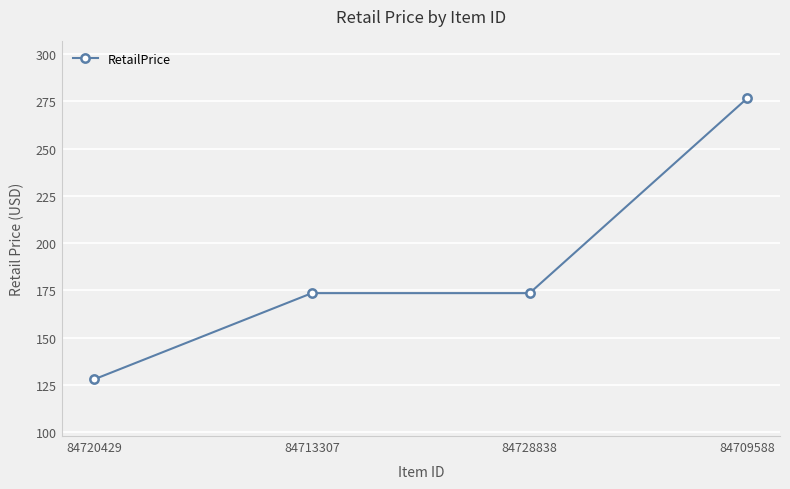

Which category has the highest value across all series?

84709588